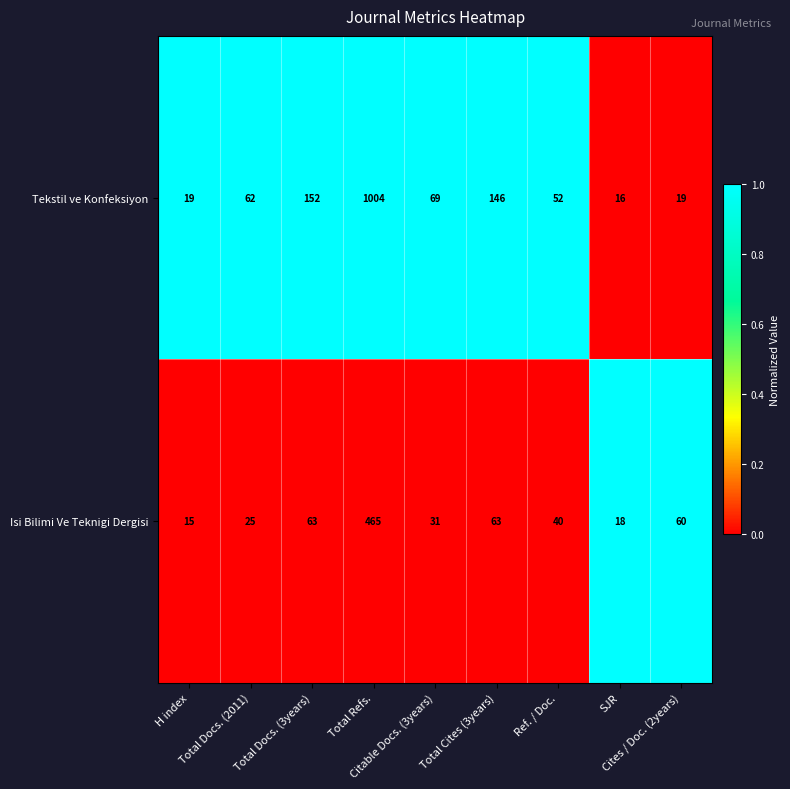

Which series has the largest range (max minus min)?

Tekstil ve Konfeksiyon